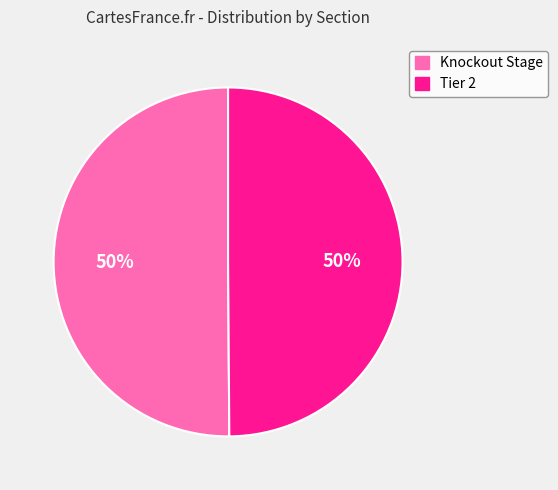

To the nearest percent, what is the average slice percentage?

50%